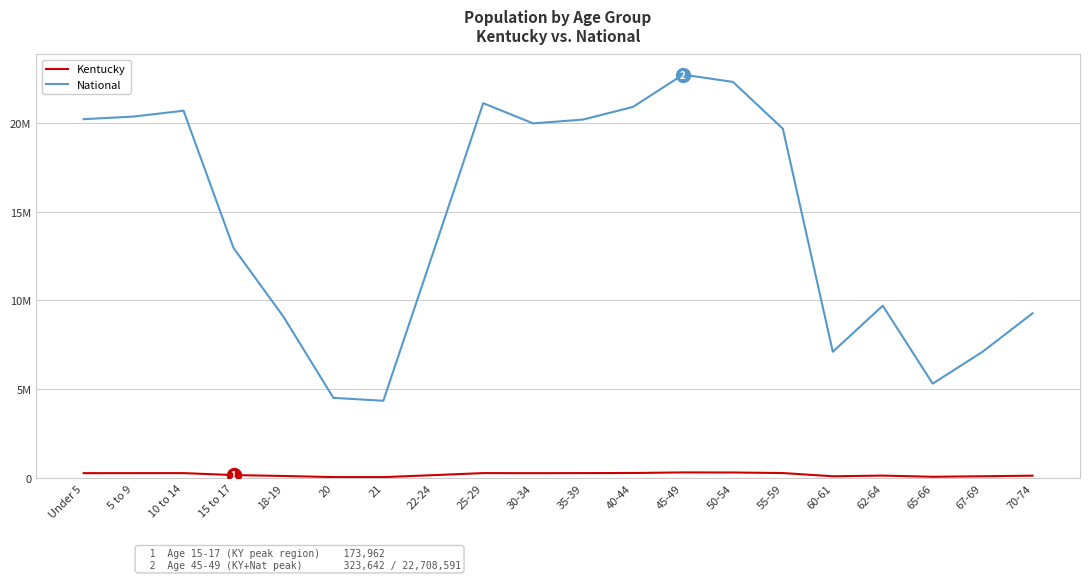

True or false: Kentucky and National cross at least once.

False